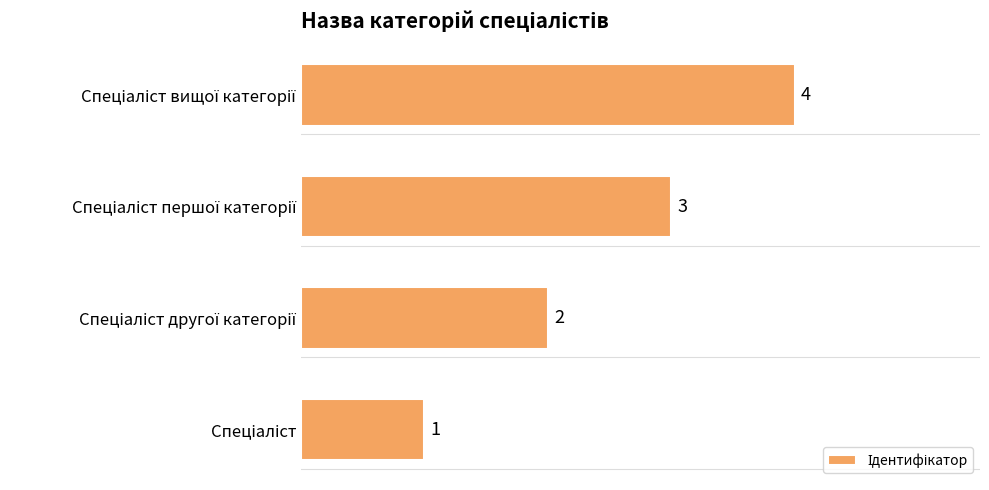

Count the values in the range 2 to 4.

3